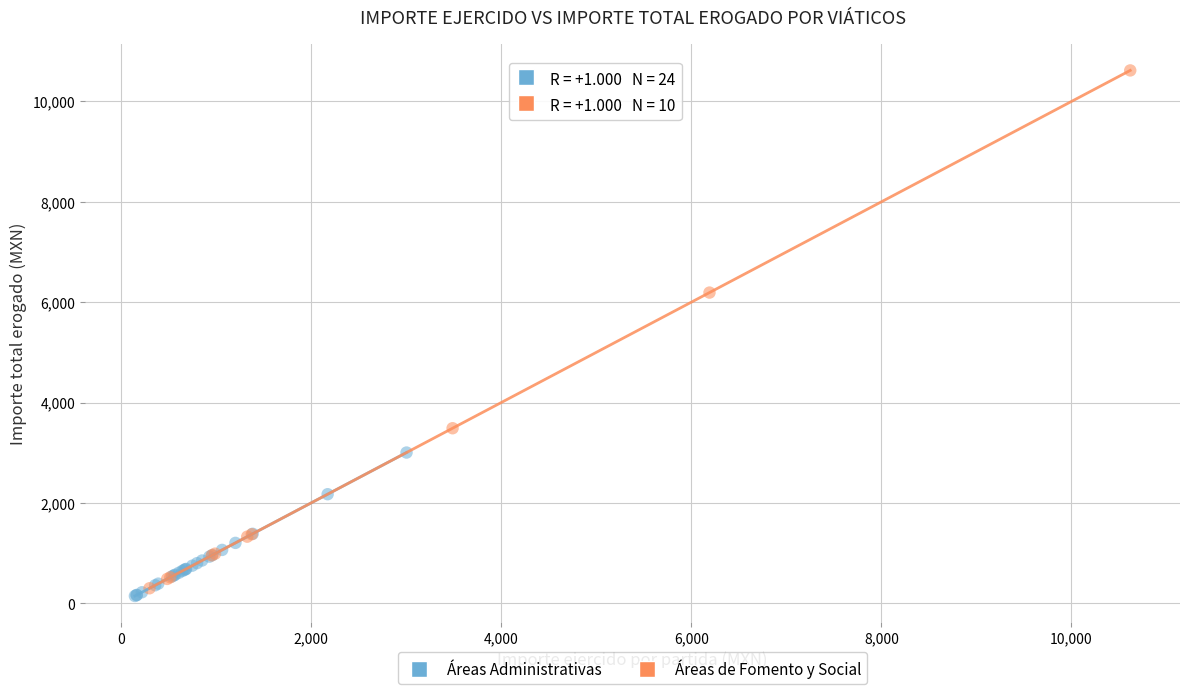

Which series reaches the maximum Y coordinate?

Áreas de Fomento y Social